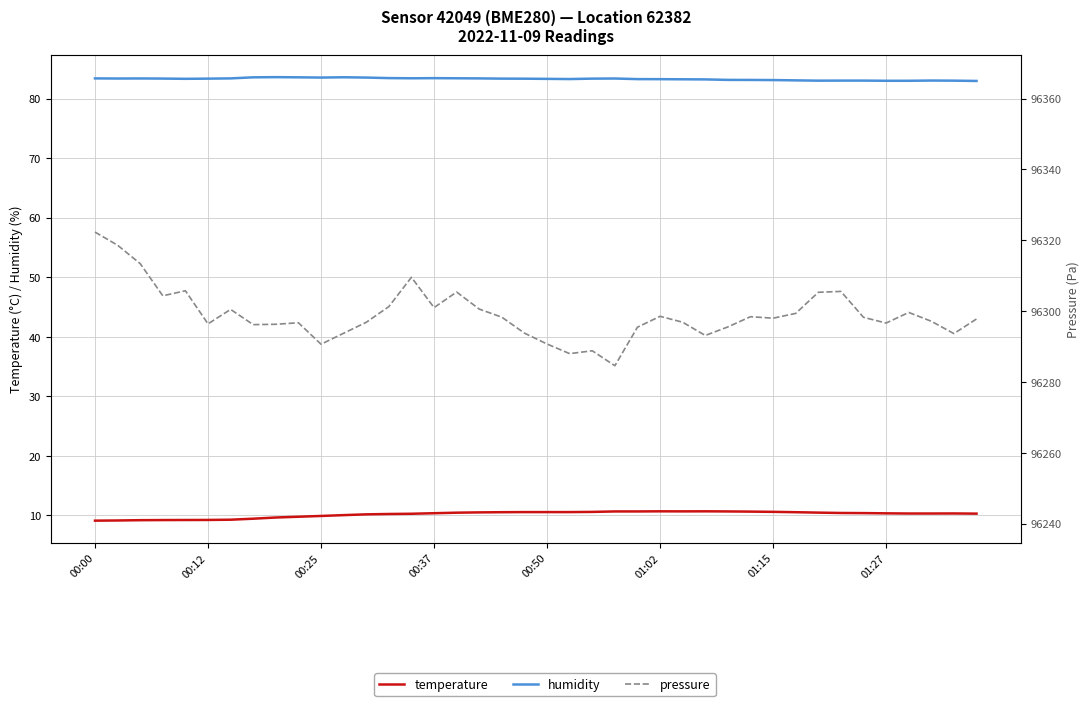

Which series has the largest total across all categories?

pressure